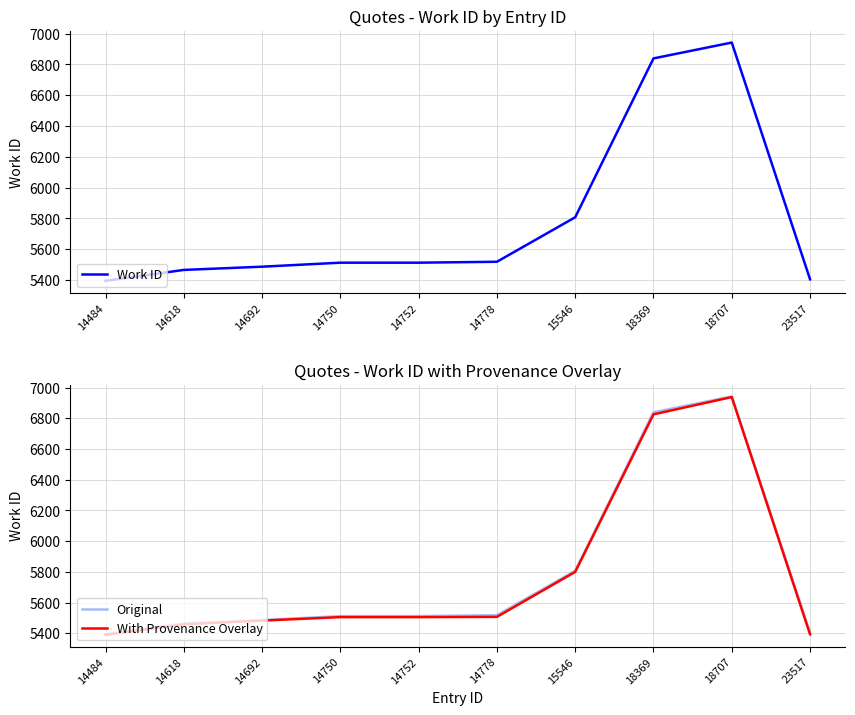

True or false: Work ID and With Provenance Overlay intersect in this chart.

False